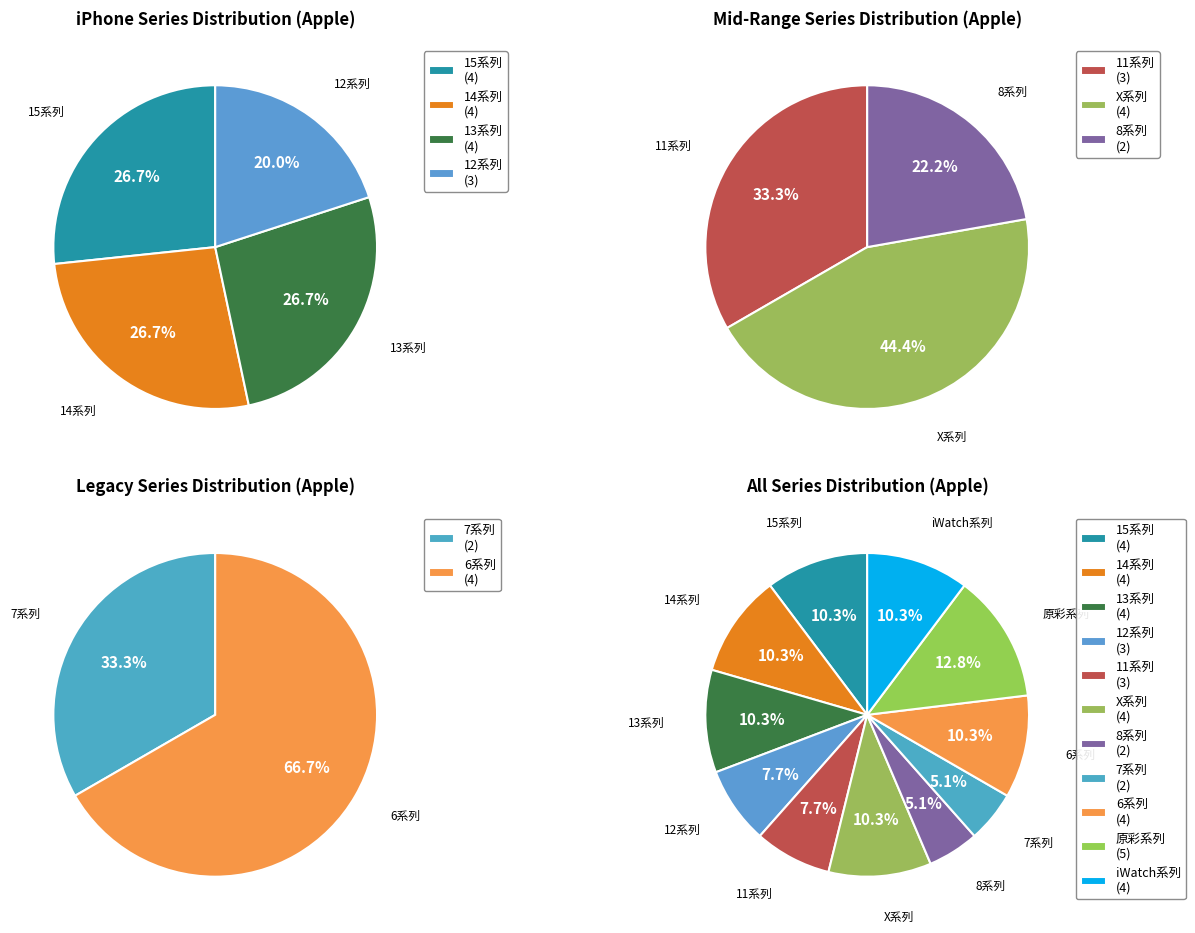

How many segments does this pie chart have?

11